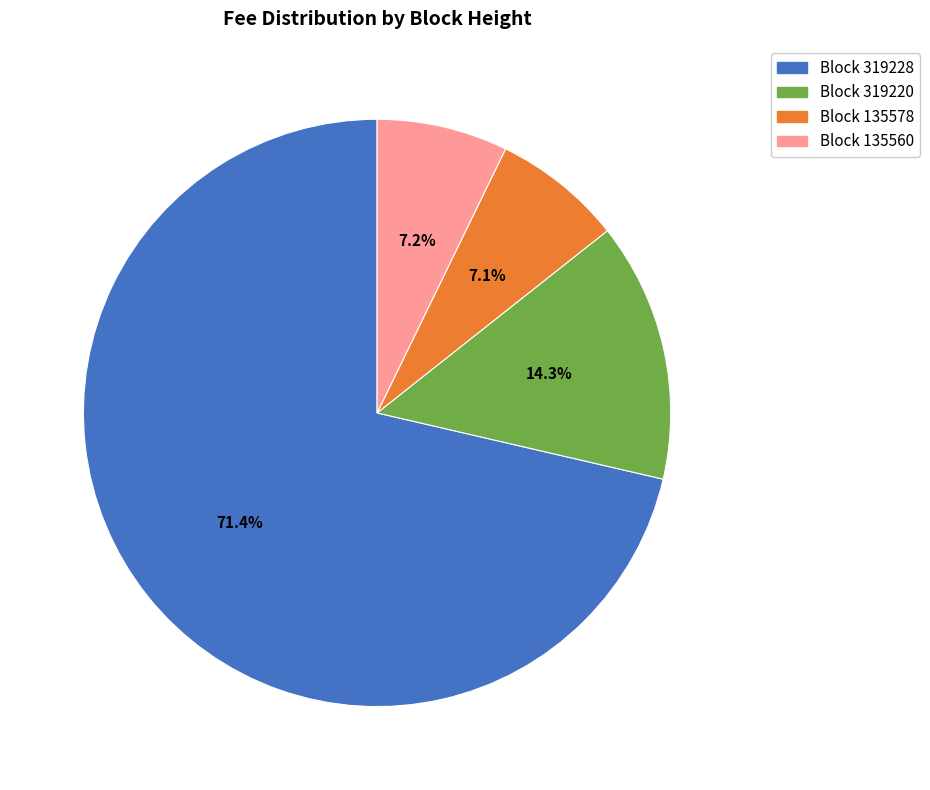

To the nearest percent, what is the difference between the largest and smallest slice percentages?

64%